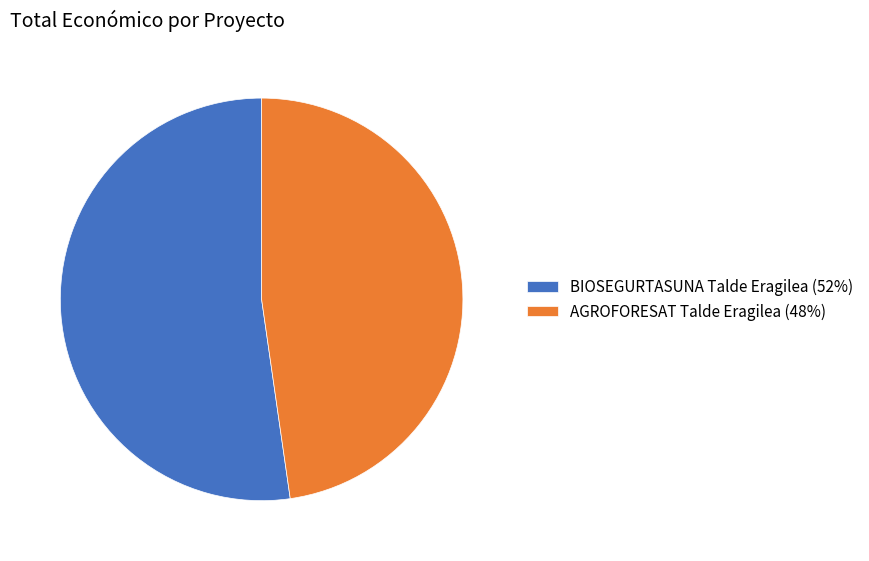

What is the smallest slice in the pie chart?

AGROFORESAT Talde Eragilea